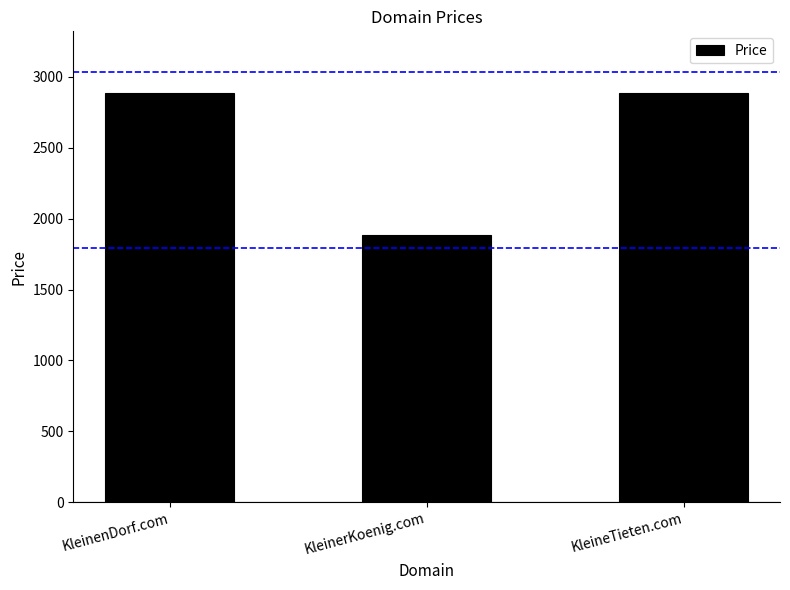

At which category does the chart reach its minimum across all series?

KleinerKoenig.com